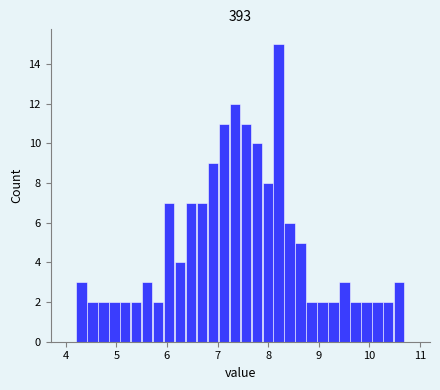

Around what value on the x-axis is the tallest bar? Give the approximate position of its centre, as read against the axis.

8.2